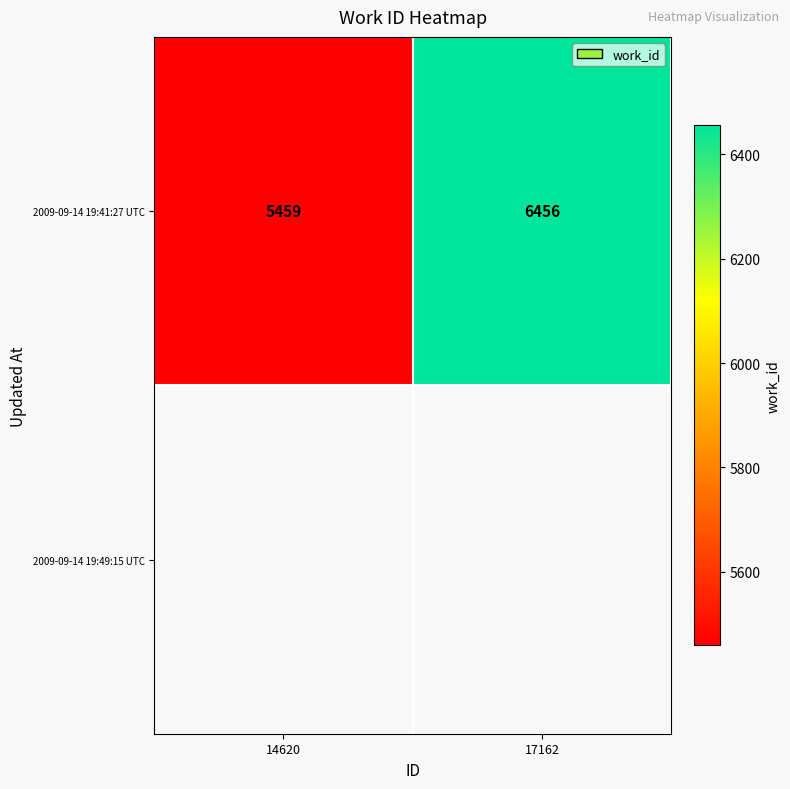

Where is 2009-09-14 19:41:27 UTC nearest to the value 5957?

14620